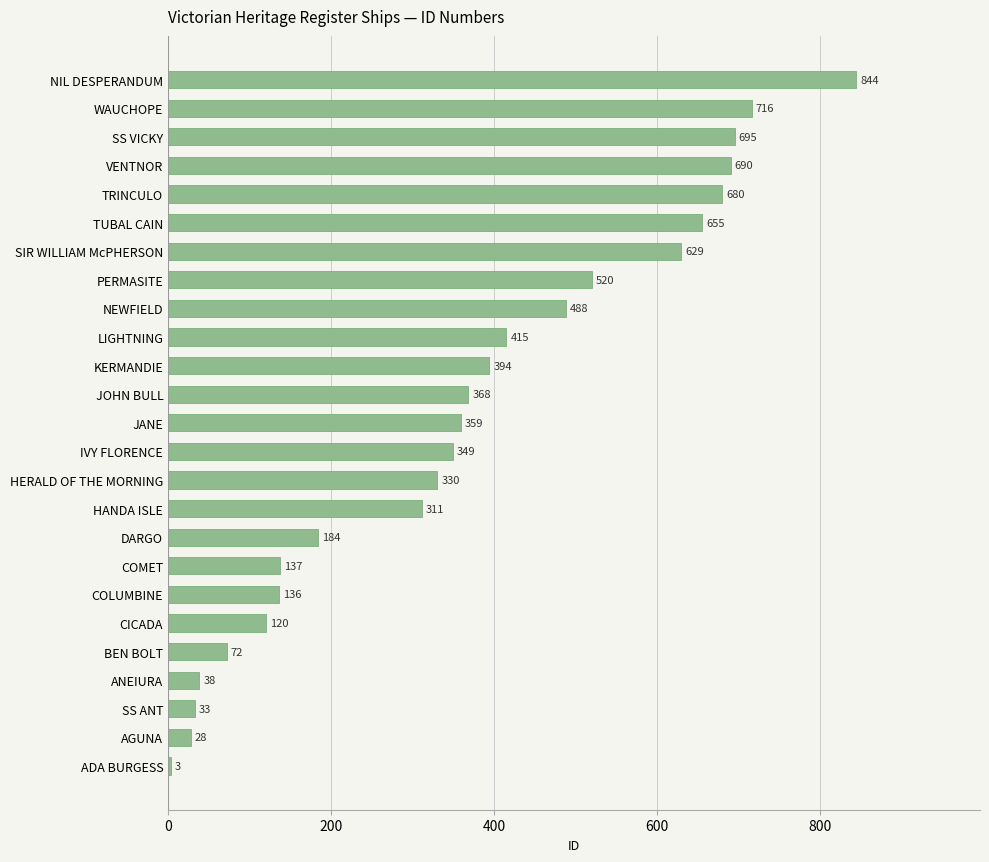

What is the difference between the values at TUBAL CAIN and PERMASITE?

135